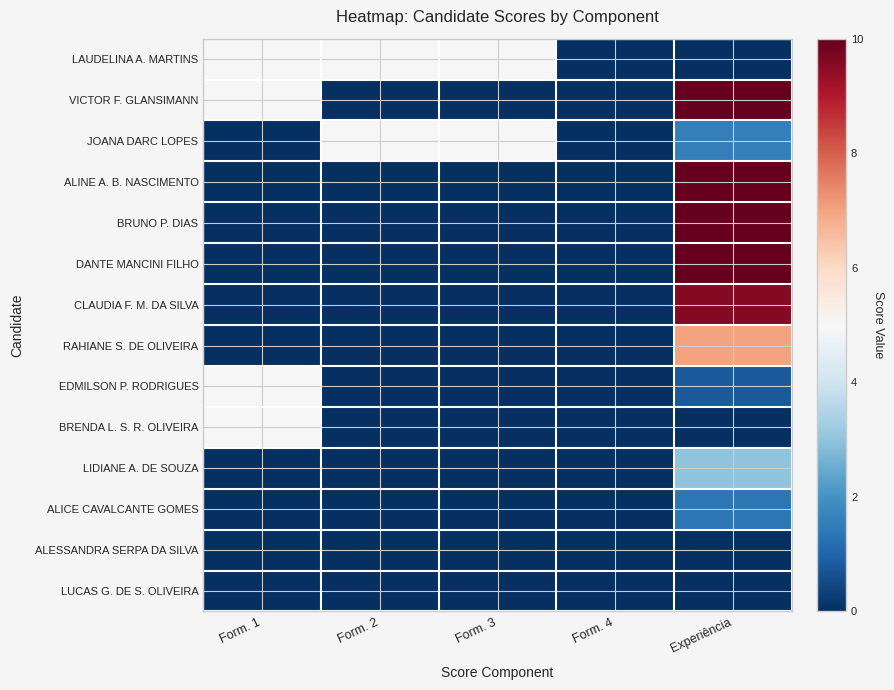

Reading right to left, extract all data points from this chart.

LAUDELINA A. MARTINS: Experiência=0.0	Form. 4=0.0	Form. 3=5.0	Form. 2=5.0	Form. 1=5.0
VICTOR F. GLANSIMANN: Experiência=10.0	Form. 4=0.0	Form. 3=0.0	Form. 2=0.0	Form. 1=5.0
JOANA DARC LOPES: Experiência=1.6	Form. 4=0.0	Form. 3=5.0	Form. 2=5.0	Form. 1=0.0
ALINE A. B. NASCIMENTO: Experiência=10.0	Form. 4=0.0	Form. 3=0.0	Form. 2=0.0	Form. 1=0.0
BRUNO P. DIAS: Experiência=10.0	Form. 4=0.0	Form. 3=0.0	Form. 2=0.0	Form. 1=0.0
DANTE MANCINI FILHO: Experiência=10.0	Form. 4=0.0	Form. 3=0.0	Form. 2=0.0	Form. 1=0.0
CLAUDIA F. M. DA SILVA: Experiência=9.6	Form. 4=0.0	Form. 3=0.0	Form. 2=0.0	Form. 1=0.0
RAHIANE S. DE OLIVEIRA: Experiência=7.0	Form. 4=0.0	Form. 3=0.0	Form. 2=0.0	Form. 1=0.0
EDMILSON P. RODRIGUES: Experiência=0.8	Form. 4=0.0	Form. 3=0.0	Form. 2=0.0	Form. 1=5.0
BRENDA L. S. R. OLIVEIRA: Experiência=0.0	Form. 4=0.0	Form. 3=0.0	Form. 2=0.0	Form. 1=5.0
LIDIANE A. DE SOUZA: Experiência=3.0	Form. 4=0.0	Form. 3=0.0	Form. 2=0.0	Form. 1=0.0
ALICE CAVALCANTE GOMES: Experiência=1.4	Form. 4=0.0	Form. 3=0.0	Form. 2=0.0	Form. 1=0.0
ALESSANDRA SERPA DA SILVA: Experiência=0.0	Form. 4=0.0	Form. 3=0.0	Form. 2=0.0	Form. 1=0.0
LUCAS G. DE S. OLIVEIRA: Experiência=0.0	Form. 4=0.0	Form. 3=0.0	Form. 2=0.0	Form. 1=0.0